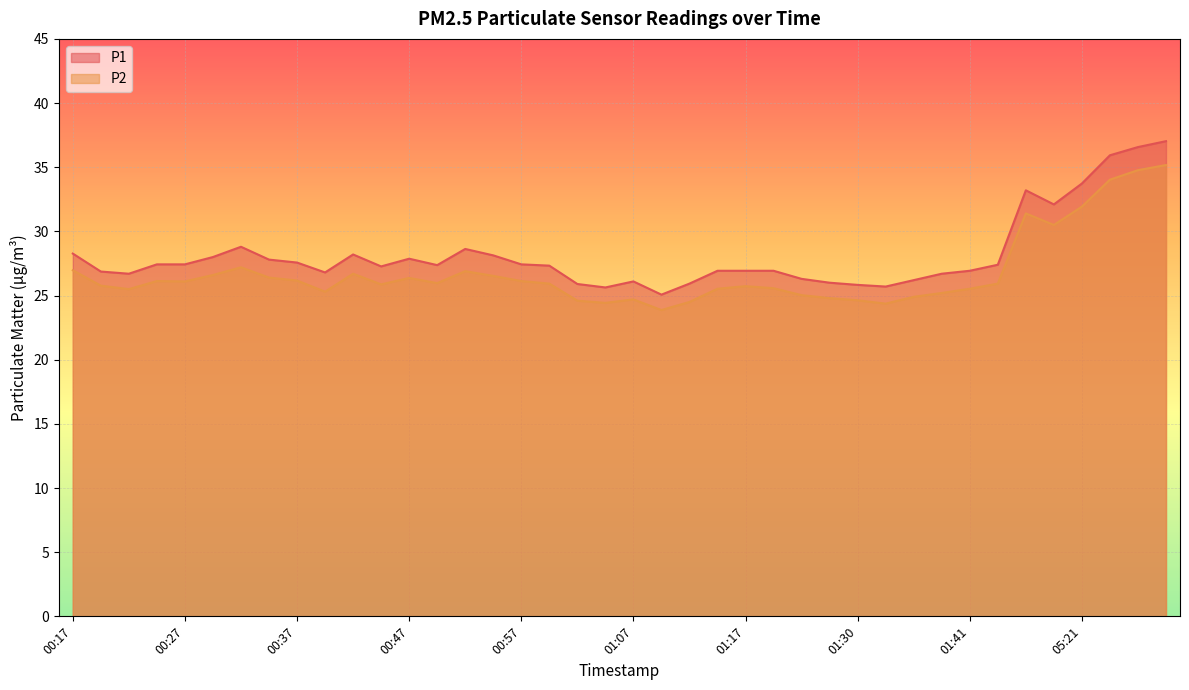

What is the difference between the maximum and second lowest values in the P2 series?

10.8